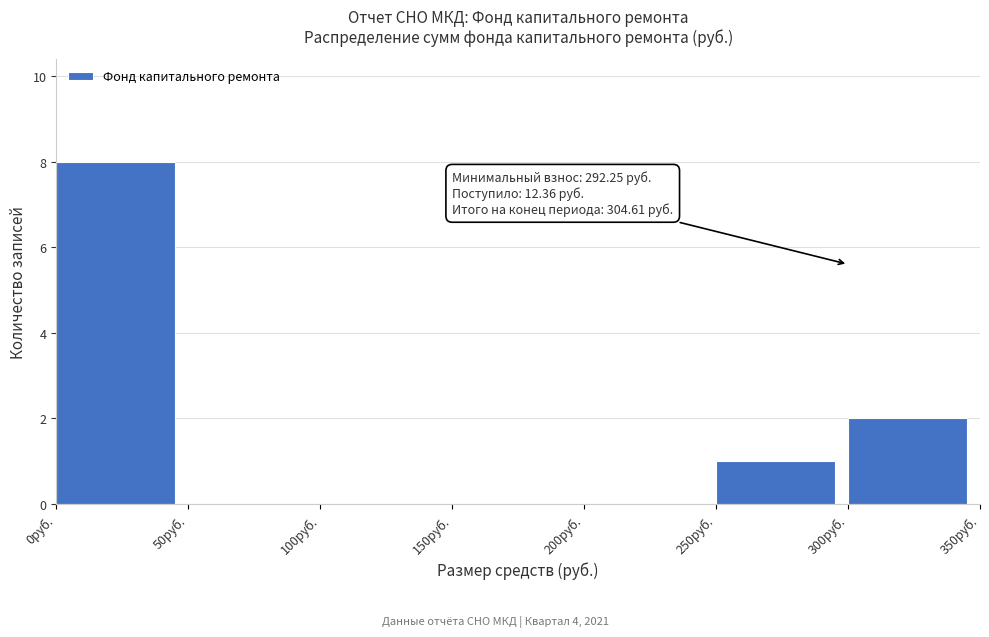

Over which range of the x-axis is the bar tallest?

0 to 50